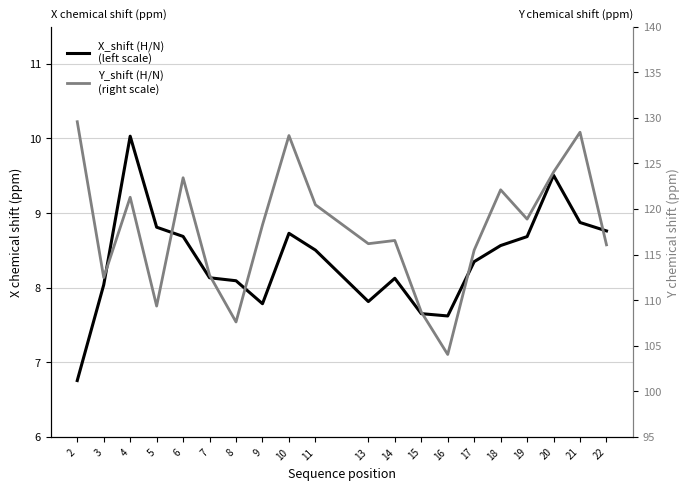

How many categories are shown in the chart?

20